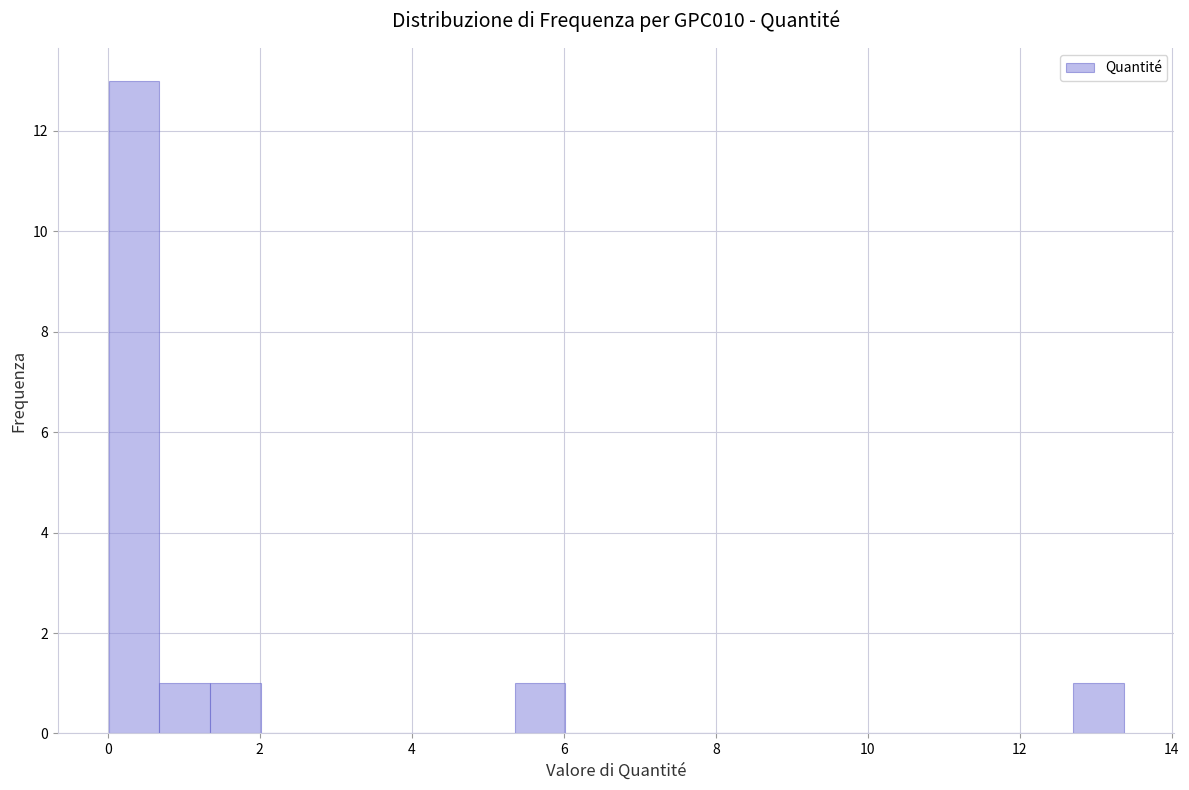

Around what value on the x-axis is the tallest bar? Give the approximate position of its centre, as read against the axis.

0.4